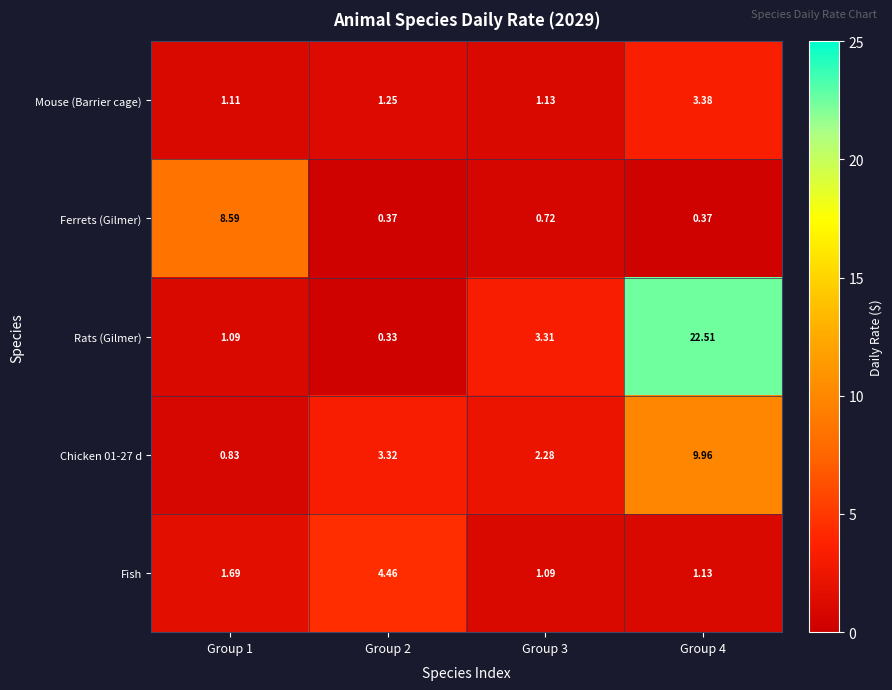

Which series has the largest total across all categories?

Rats (Gilmer)